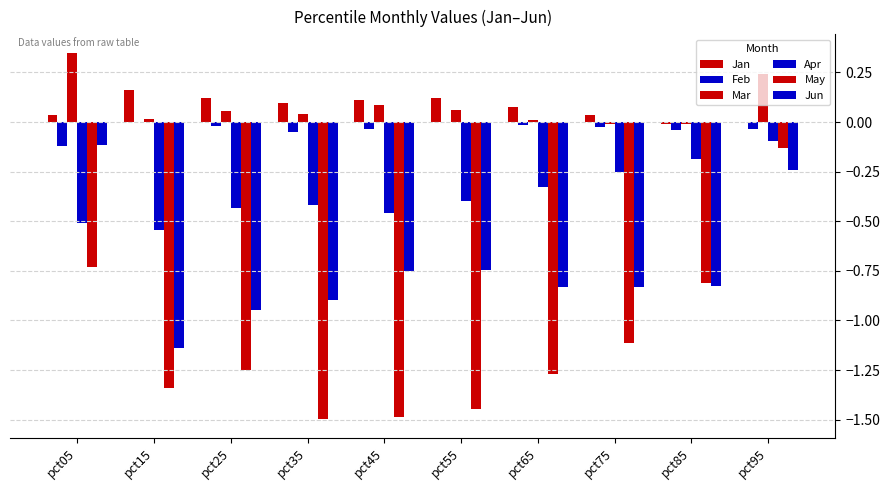

Reading left to right, list all the values displayed in this chart.

Jan: pct05=0.0	pct15=0.2	pct25=0.1	pct35=0.1	pct45=0.1	pct55=0.1	pct65=0.1	pct75=0.0	pct85=-0.0	pct95=-0.0
Feb: pct05=-0.1	pct15=-0.0	pct25=-0.0	pct35=-0.0	pct45=-0.0	pct55=-0.0	pct65=-0.0	pct75=-0.0	pct85=-0.0	pct95=-0.0
Mar: pct05=0.3	pct15=0.0	pct25=0.1	pct35=0.0	pct45=0.1	pct55=0.1	pct65=0.0	pct75=-0.0	pct85=-0.0	pct95=0.2
Apr: pct05=-0.5	pct15=-0.5	pct25=-0.4	pct35=-0.4	pct45=-0.5	pct55=-0.4	pct65=-0.3	pct75=-0.3	pct85=-0.2	pct95=-0.1
May: pct05=-0.7	pct15=-1.3	pct25=-1.2	pct35=-1.5	pct45=-1.5	pct55=-1.4	pct65=-1.3	pct75=-1.1	pct85=-0.8	pct95=-0.1
Jun: pct05=-0.1	pct15=-1.1	pct25=-0.9	pct35=-0.9	pct45=-0.8	pct55=-0.7	pct65=-0.8	pct75=-0.8	pct85=-0.8	pct95=-0.2